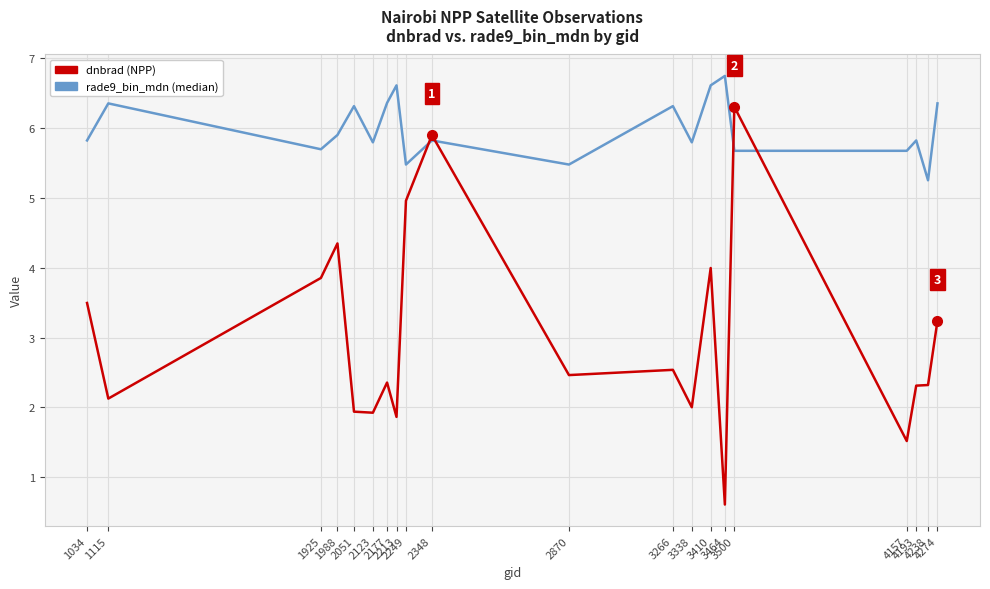

What is the spread (max minus min) of values at 2213?

4.7